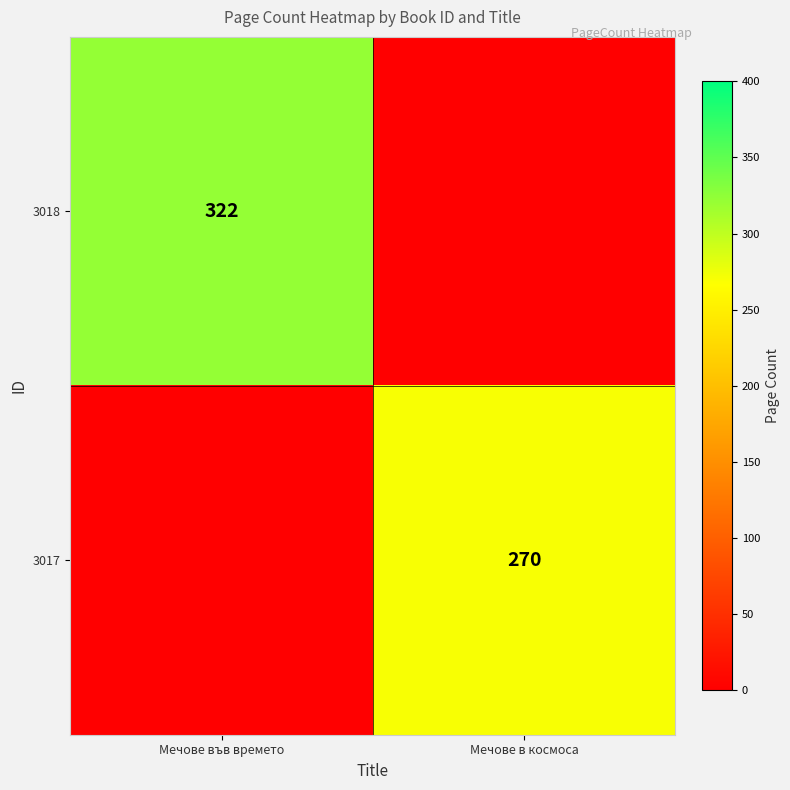

Is the value of 3017 at Мечове в космоса greater than the value of 3018 at Мечове във времето?

No